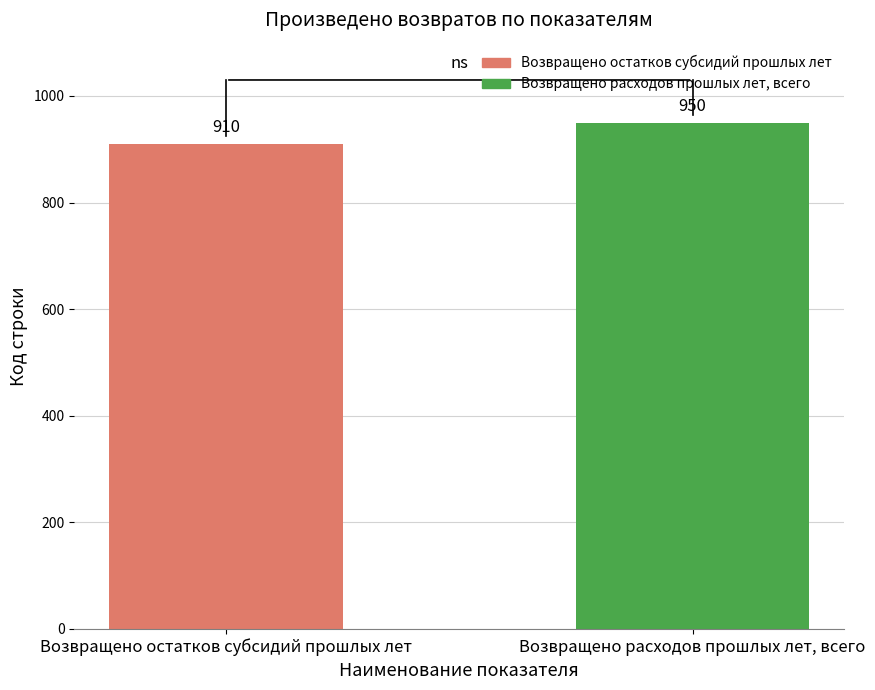

At which label is the value closest to 930?

Возвращено остатков субсидий прошлых лет